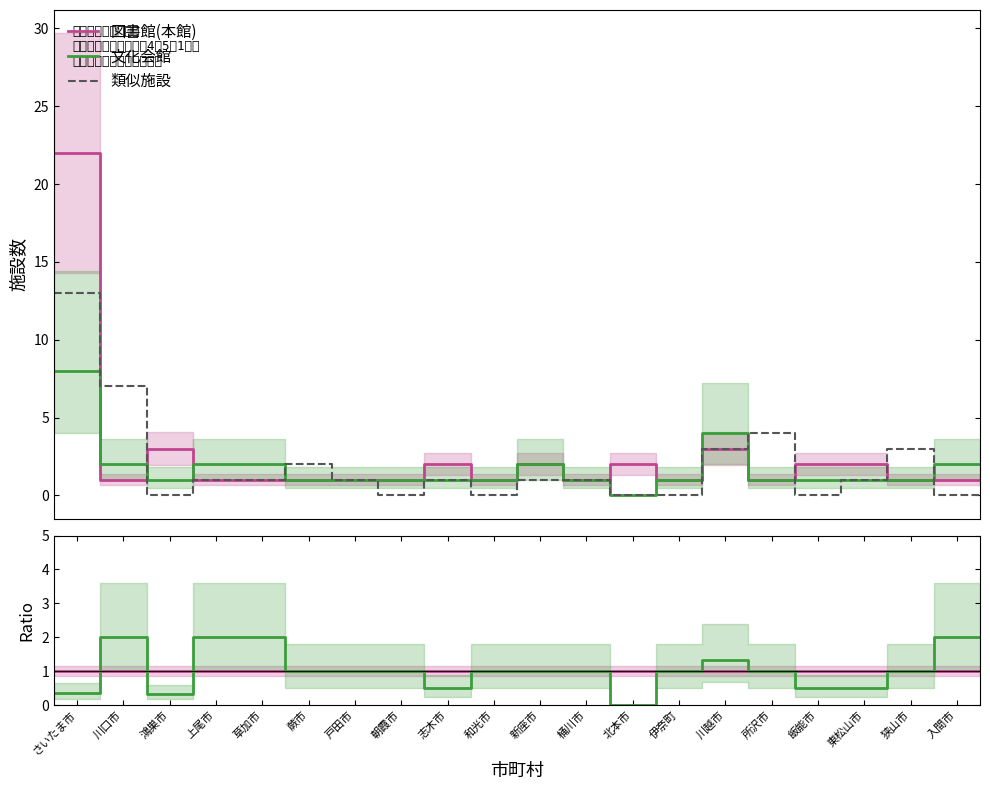

How many intersections are there between 文化会館 and 図書館(本館)?

3